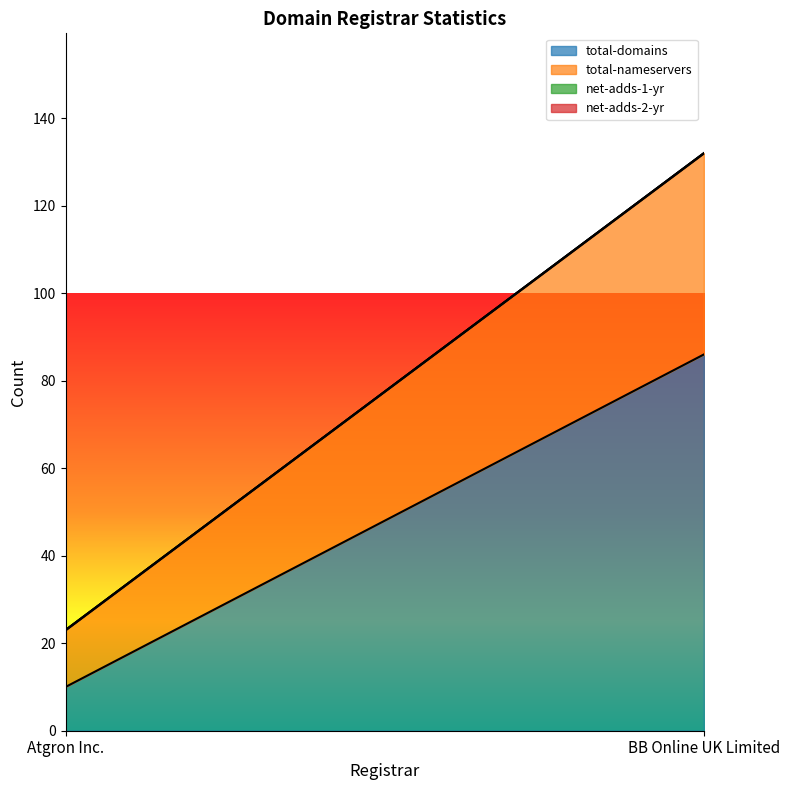

What are all the series names shown in the legend?

total-domains, total-nameservers, net-adds-1-yr, net-adds-2-yr